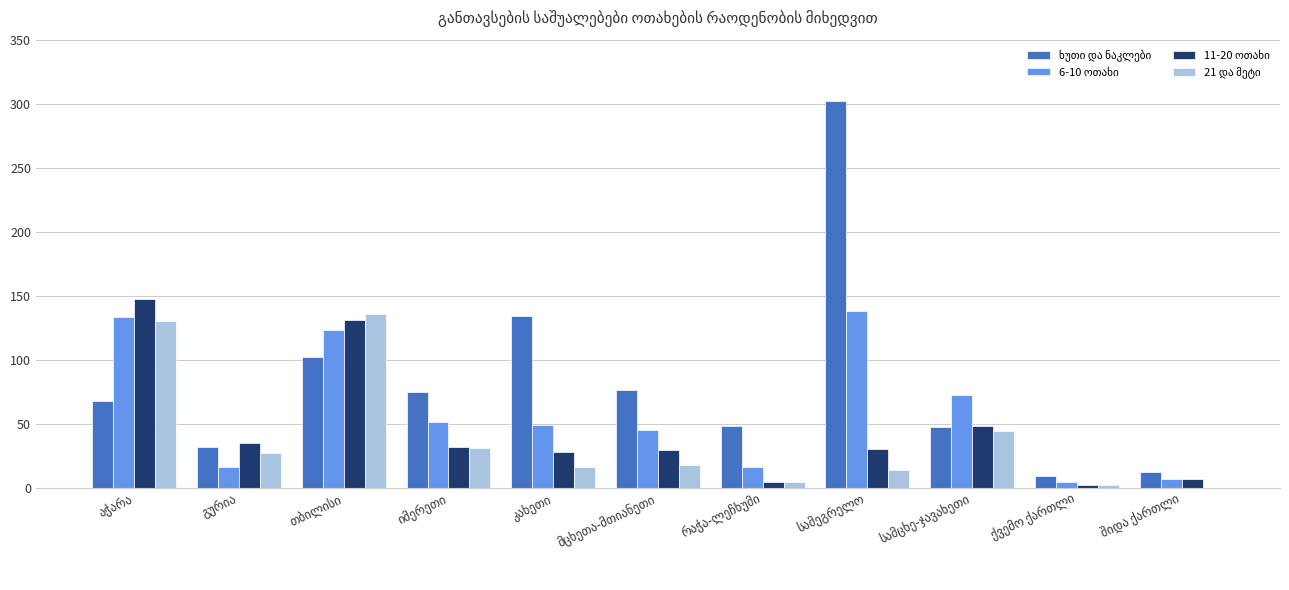

What is the greatest value displayed?

302